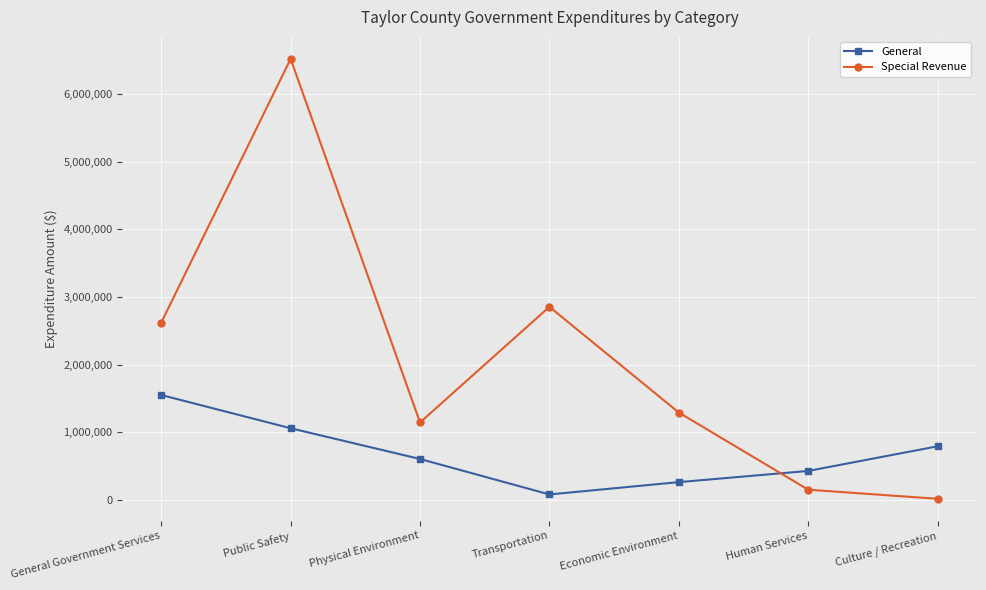

How many interior local peaks does the Special Revenue series have?

2